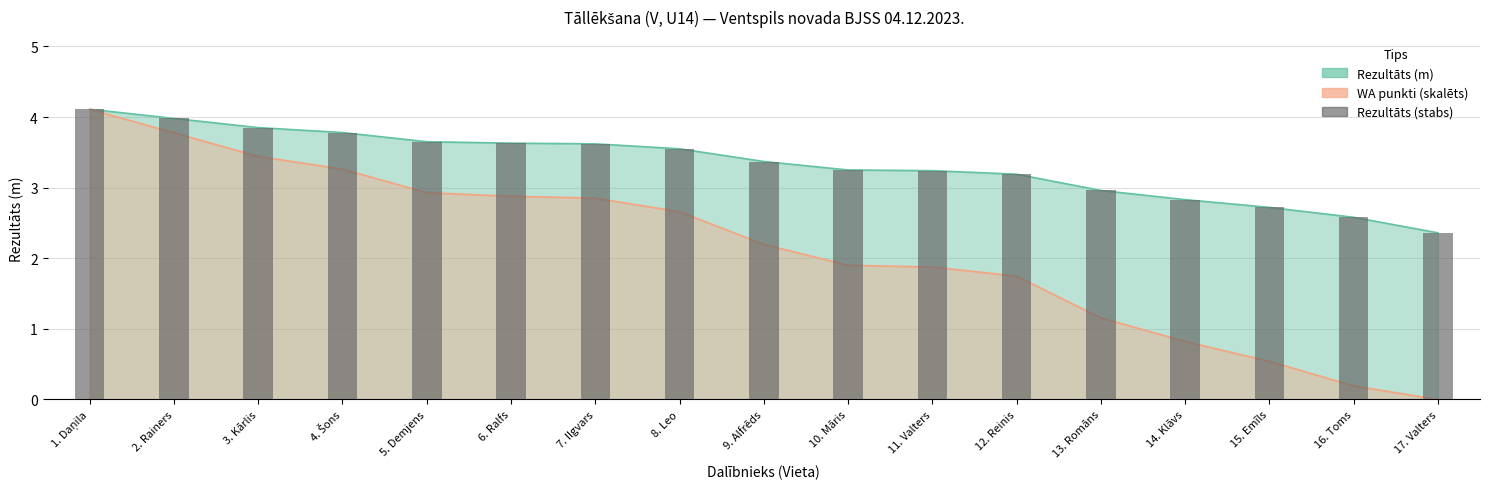

What is the label of the 13th bar from the right?

5. Demjens